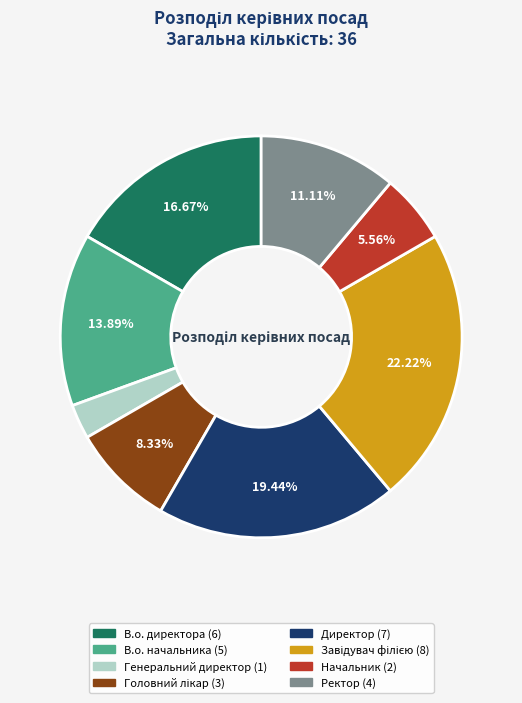

Is В.о. начальника the majority of the pie?

No